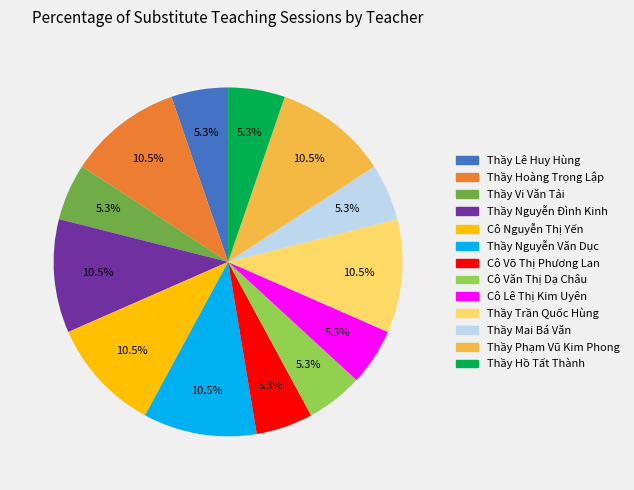

How many segments does this pie chart have?

13